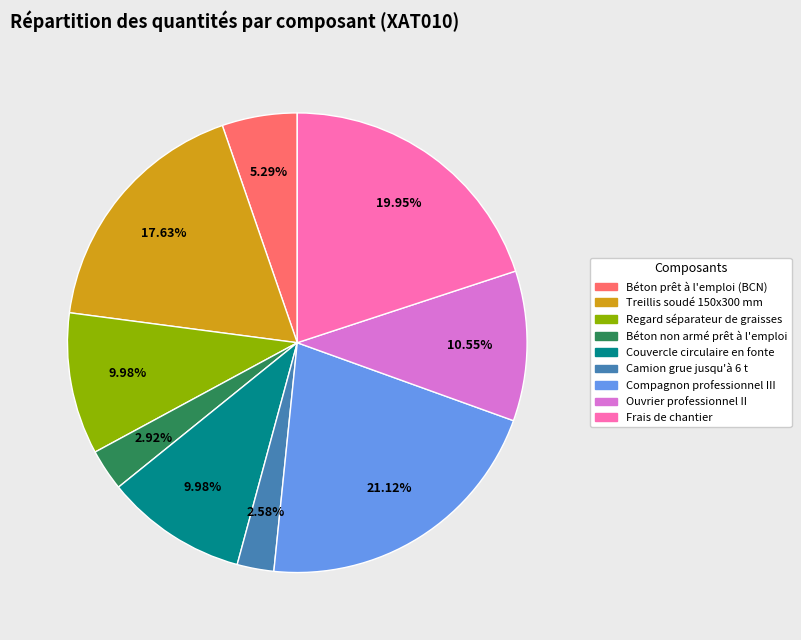

What percentage is the Frais de chantier slice, to the nearest percent?

20%